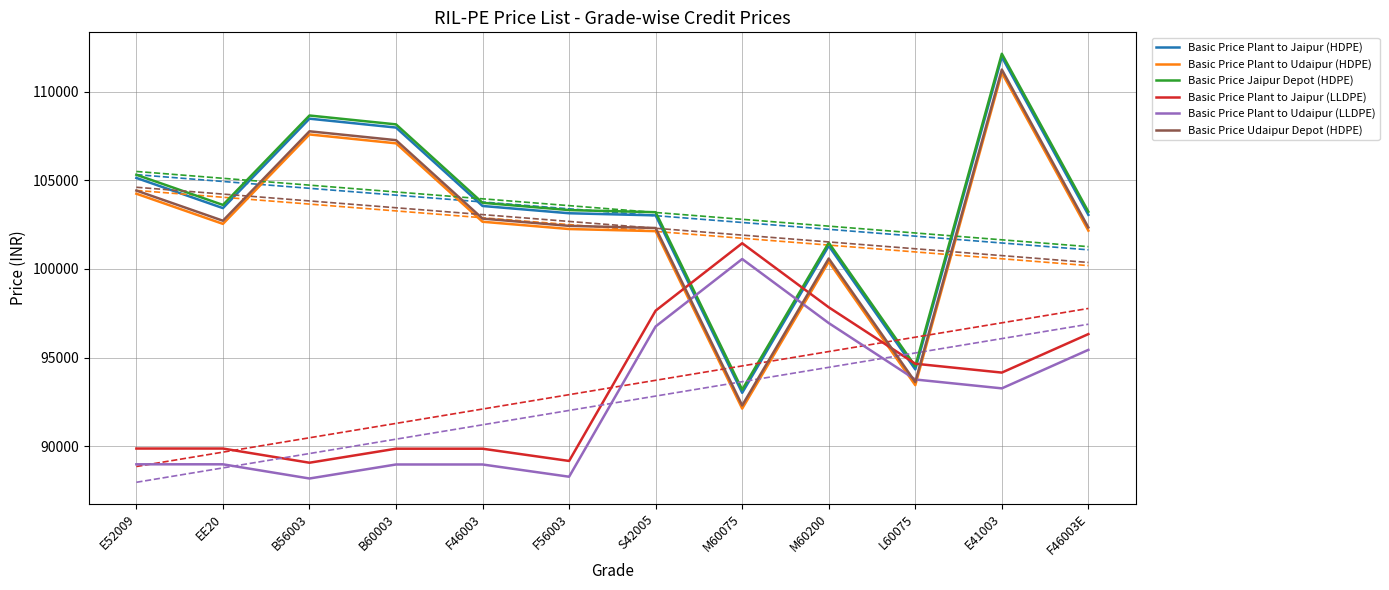

Where is the first local minimum for Basic Price Plant to Udaipur (LLDPE)?

B56003